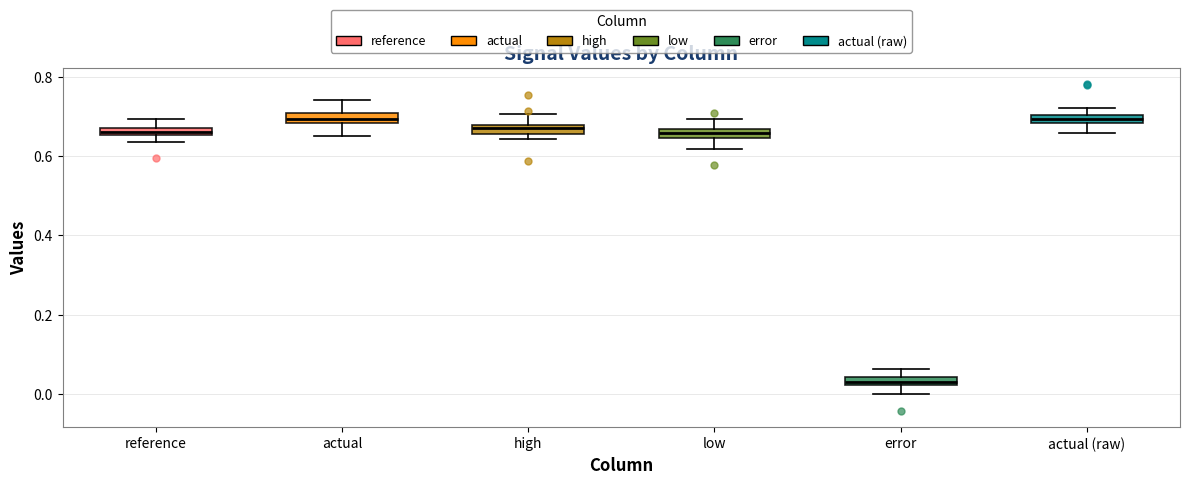

Where does the upper whisker of the box for error end on the y-axis? The values are not printed on the chart, so give them approximately, as read against the axis.

0.06